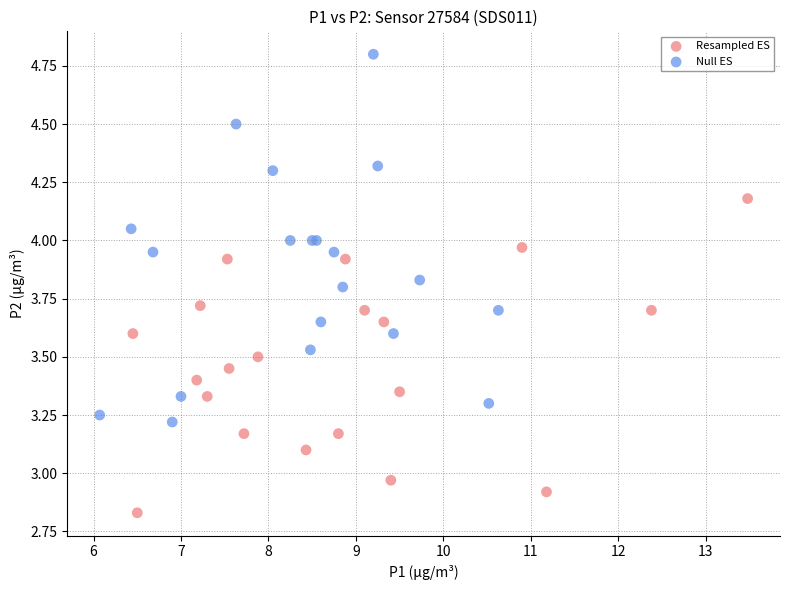

Which series contains the highest Y value?

Null ES